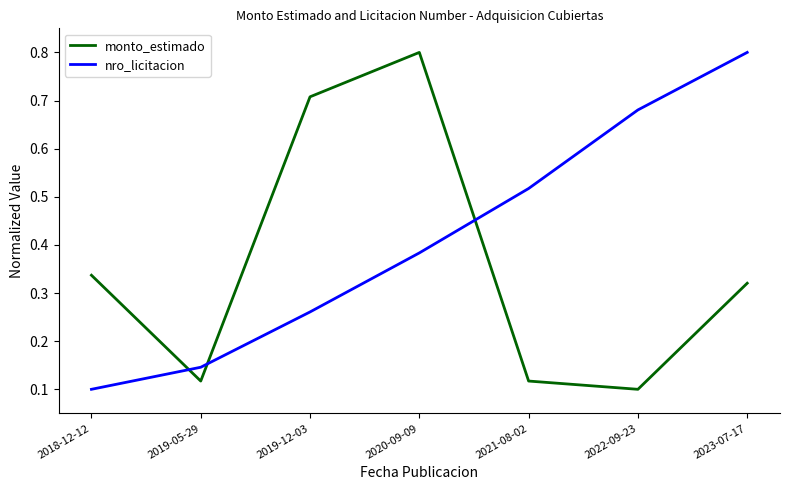

What is the maximum value for monto_estimado?

0.8